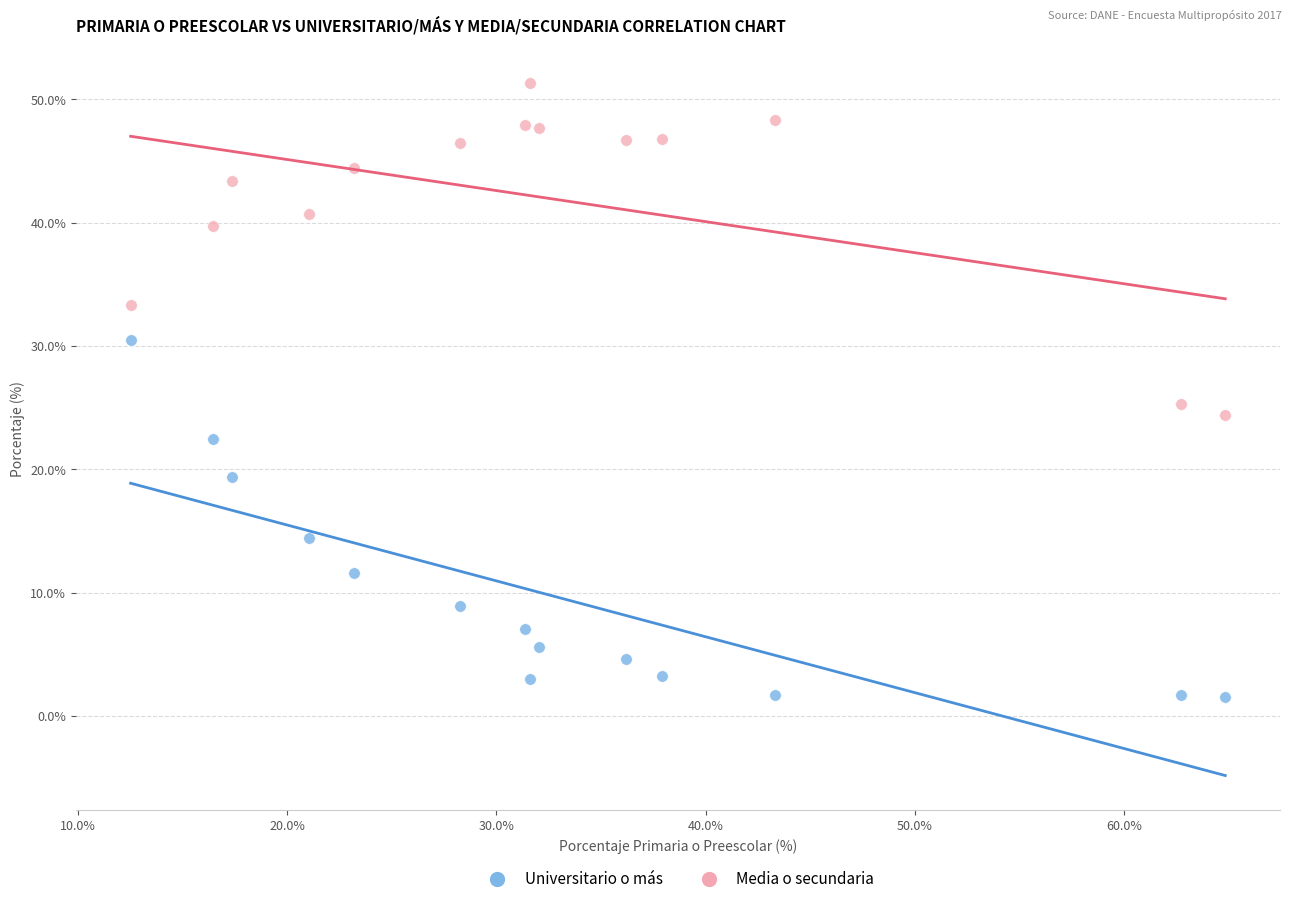

Across all data points, what is the range of X values (max minus min)?

52.3